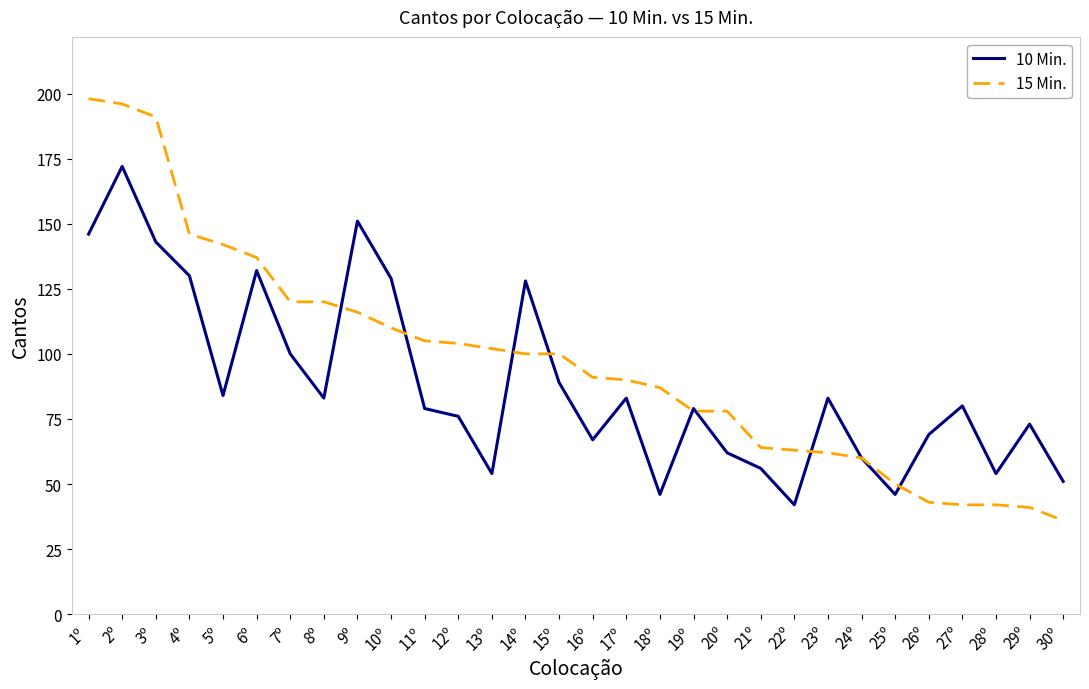

How many lines are shown in the chart?

2